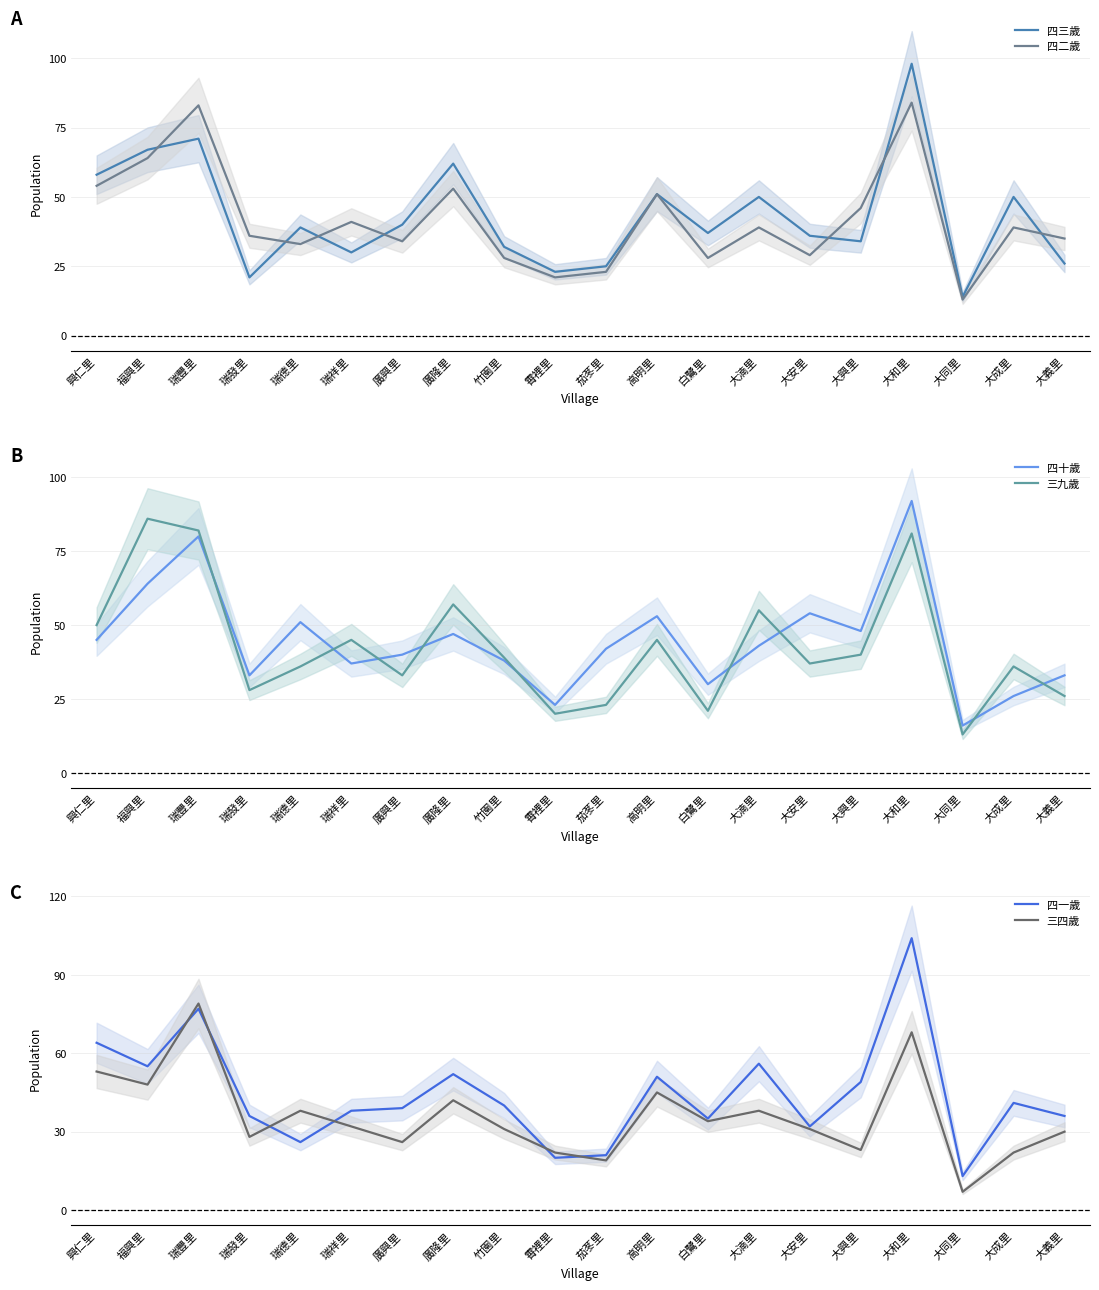

What value does the 三九歲 series have at 竹園里?

39